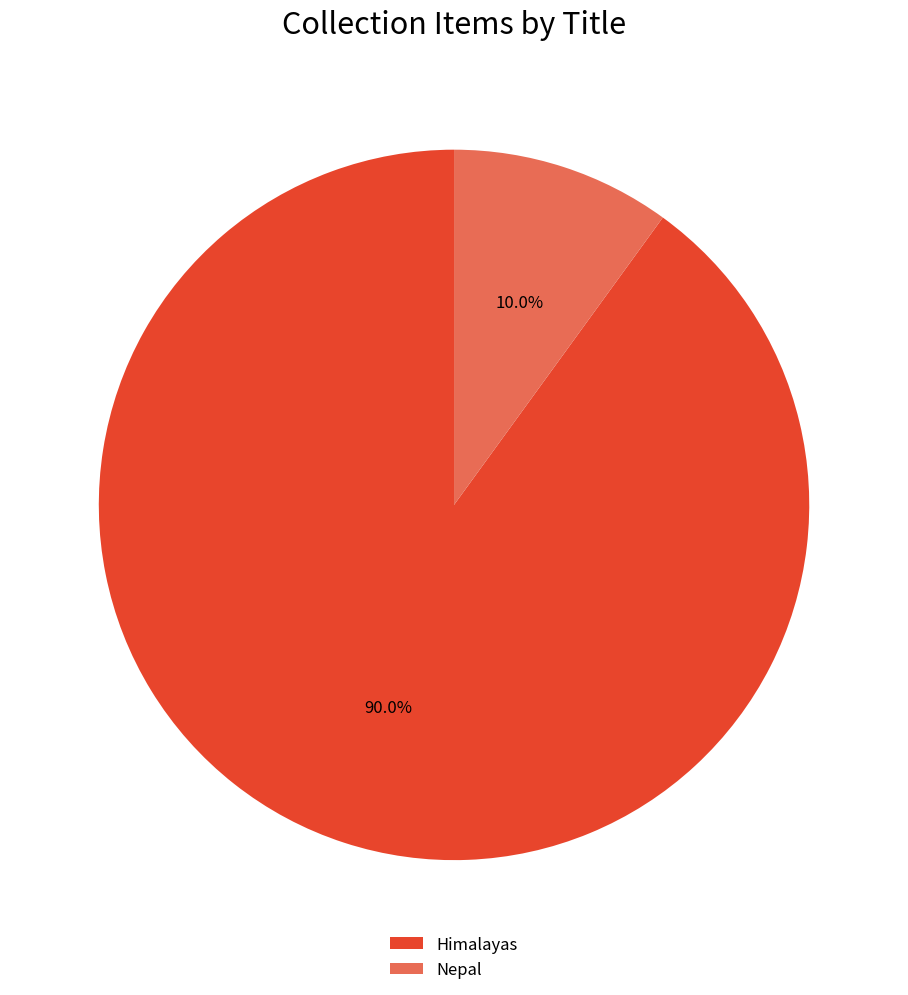

Which category has the biggest portion of the pie?

Himalayas